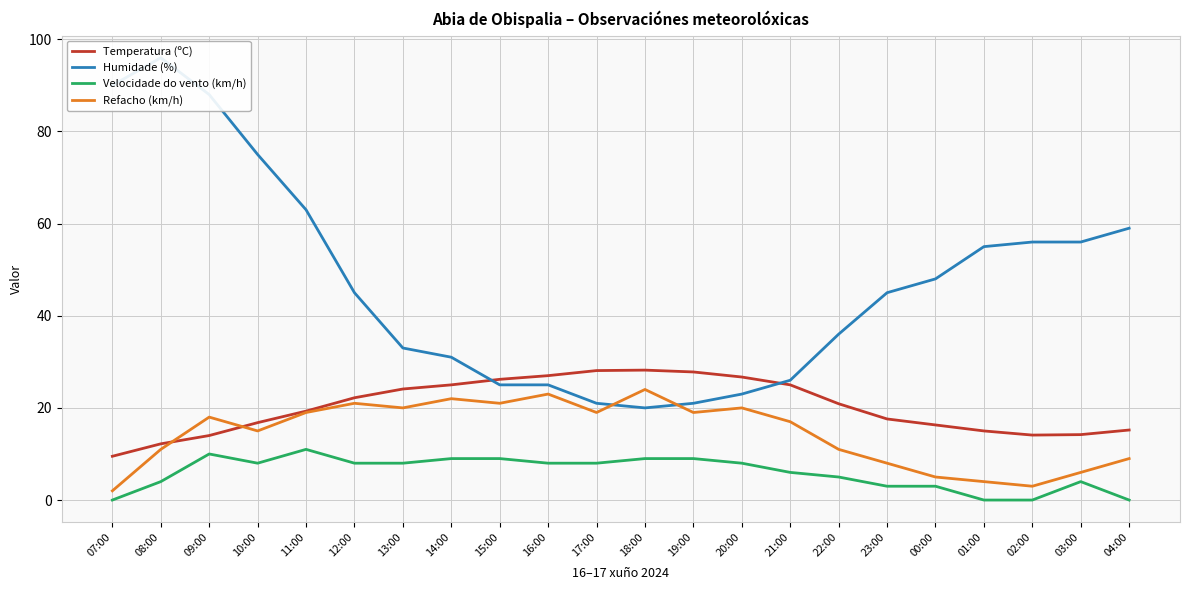

What value does the Temperatura (ºC) series have at 20:00?

26.7